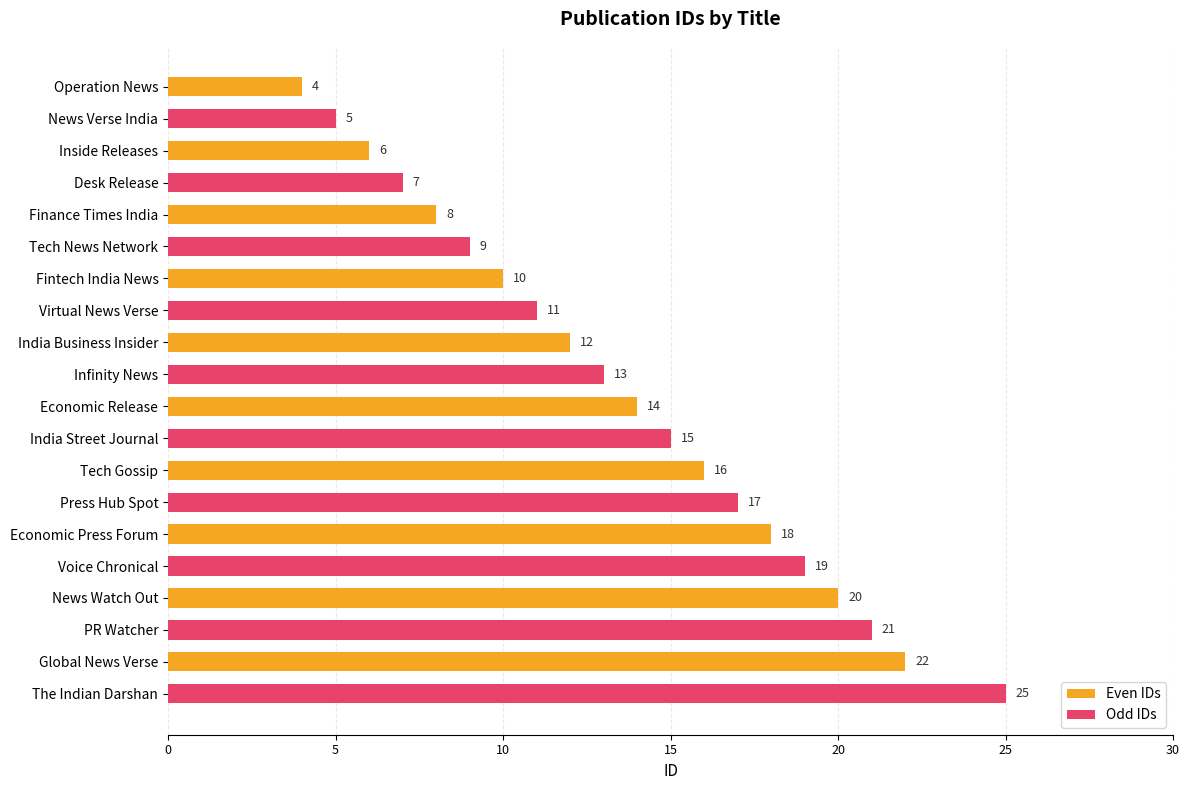

Which series has the largest total across all categories?

Odd IDs